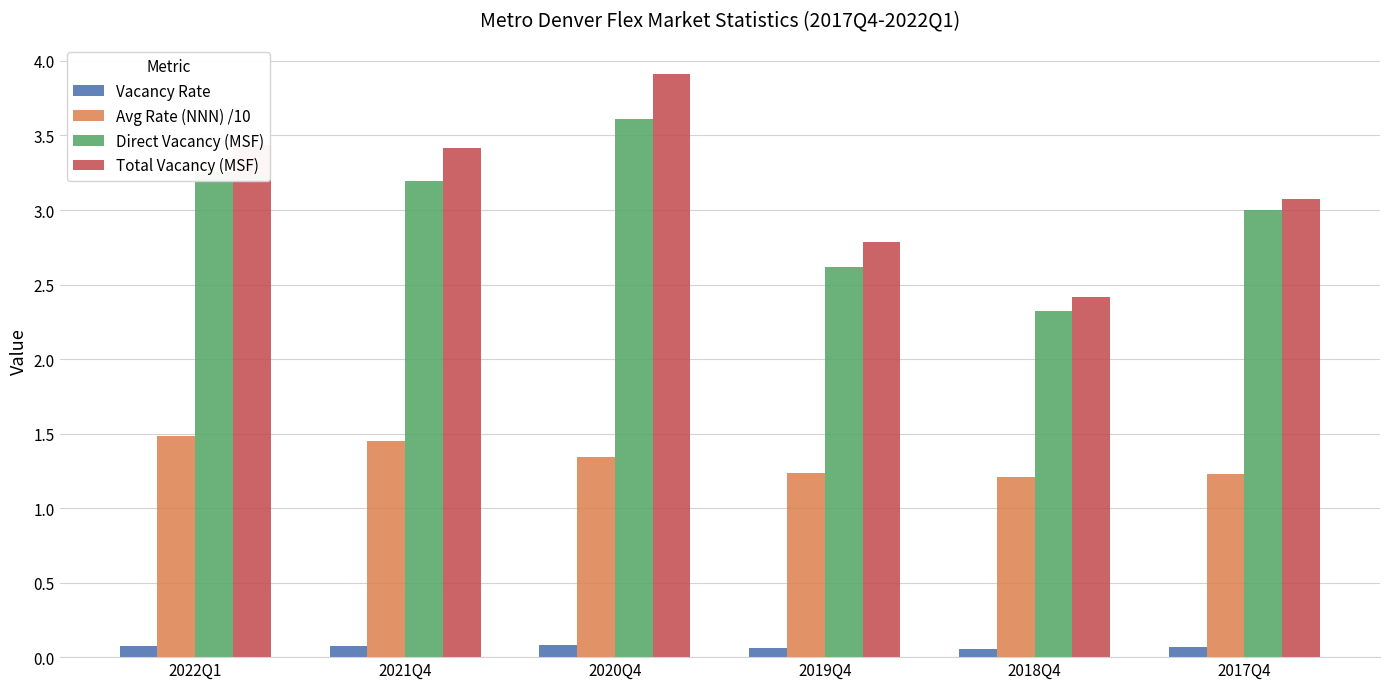

Where does the Total Vacancy (MSF) series first go above 3?

2022Q1